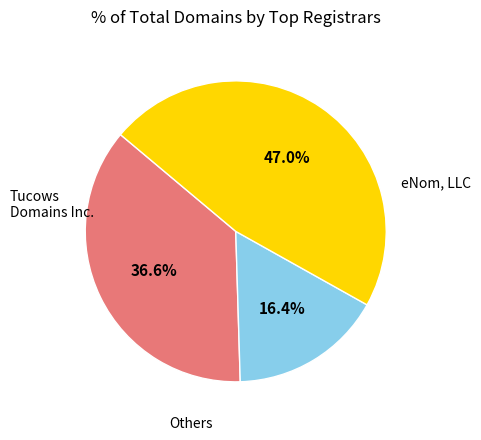

How many slices are in this pie chart?

3